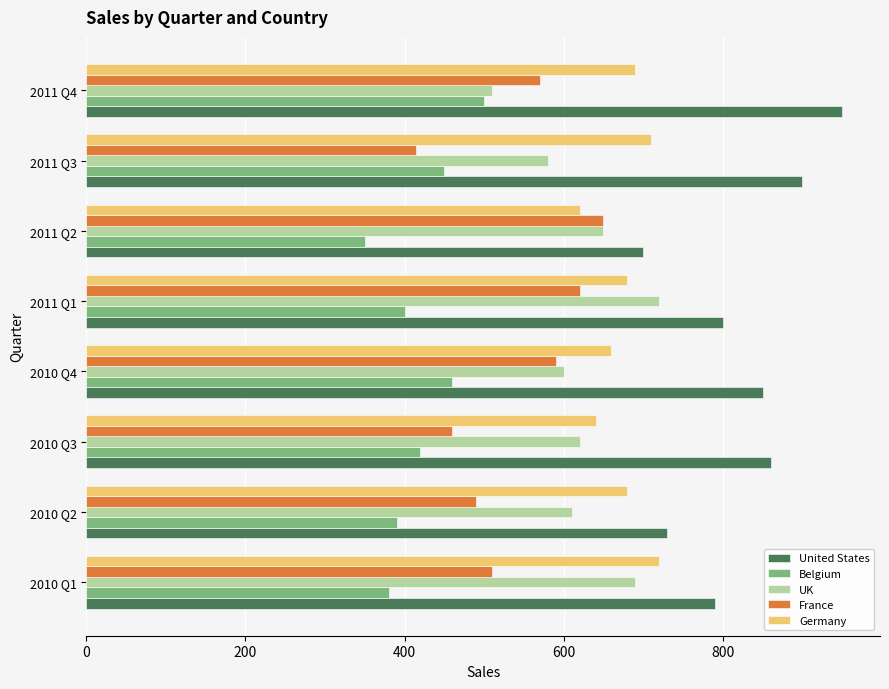

How many data points in UK are less than 620?

4